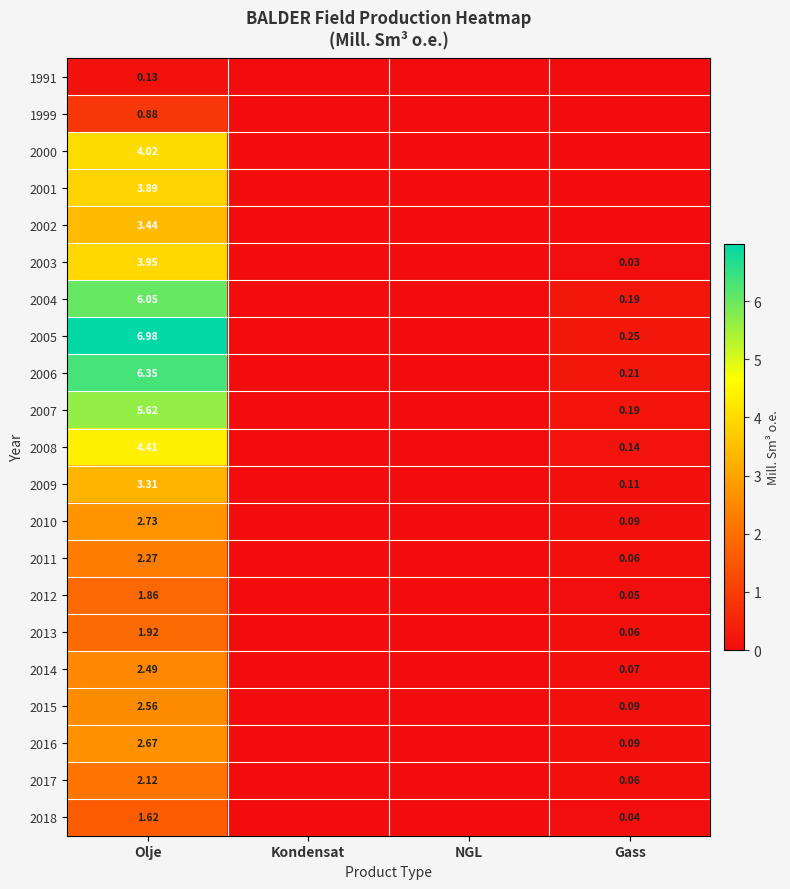

Where is 2014 nearest to the value 1?

Gass